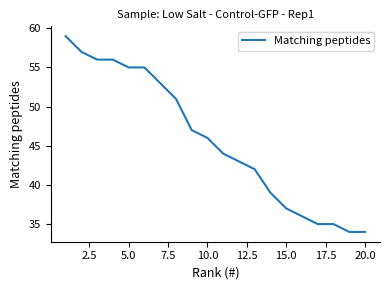

Reading right to left, extract all data points from this chart.

34	34	35	35	36	37	39	42	43	44	46	47	51	53	55	55	56	56	57	59